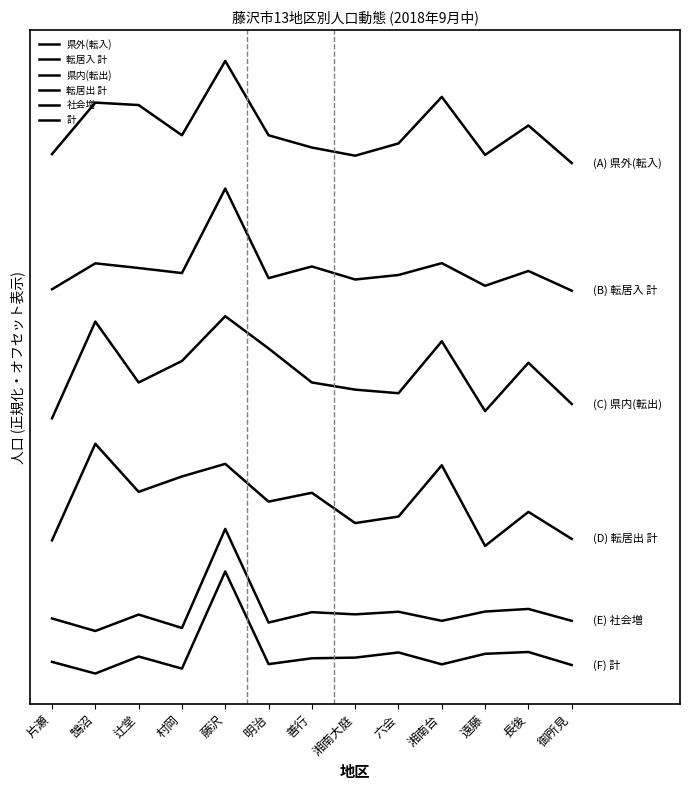

Between 村岡 and 善行, which series saw the biggest shift?

県内(転出)